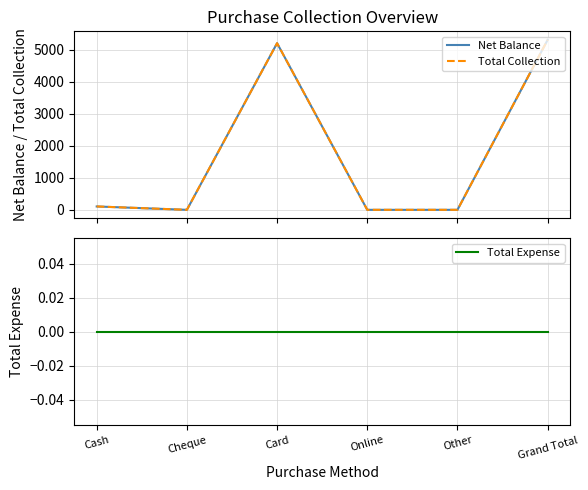

What are all the series names shown in the legend?

Net Balance, Total Collection, Total Expense